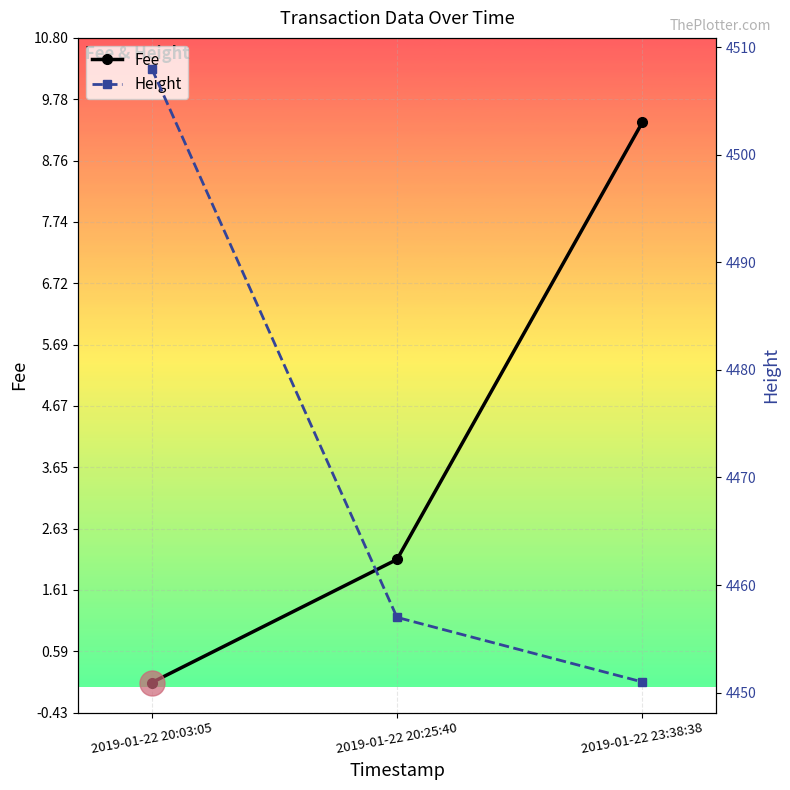

Which series has the largest total across all categories?

Height